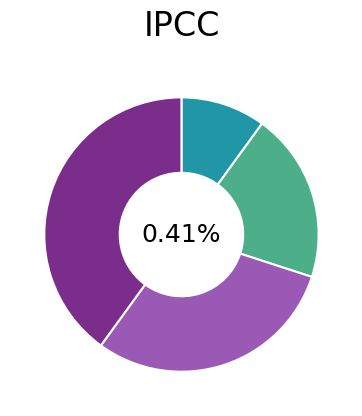

Is there a majority slice in this chart?

No